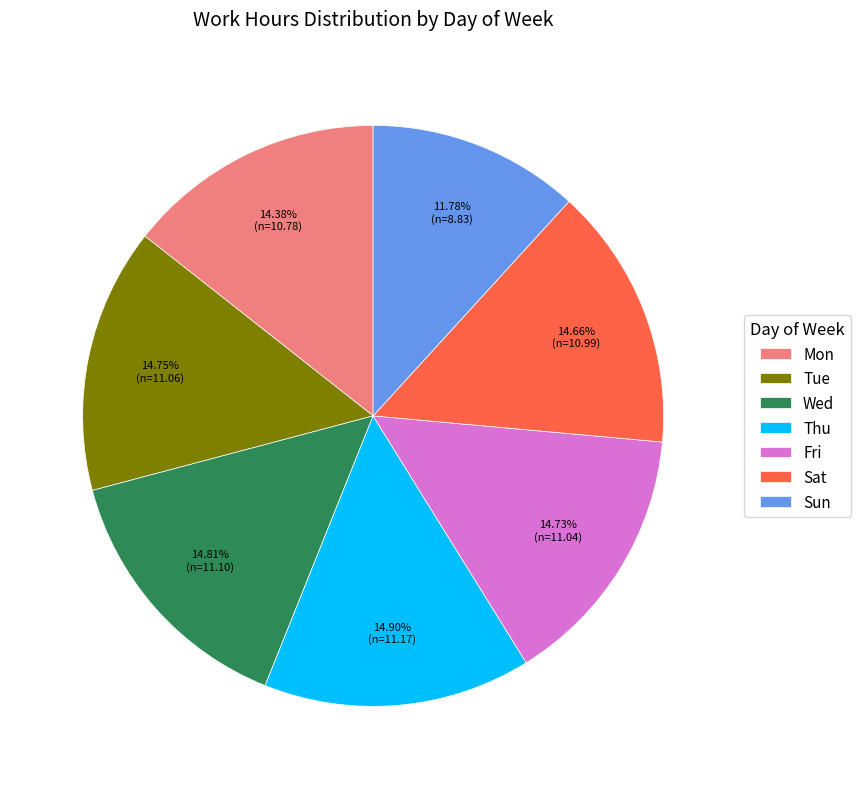

True or false: Thu accounts for 15% of the total.

True